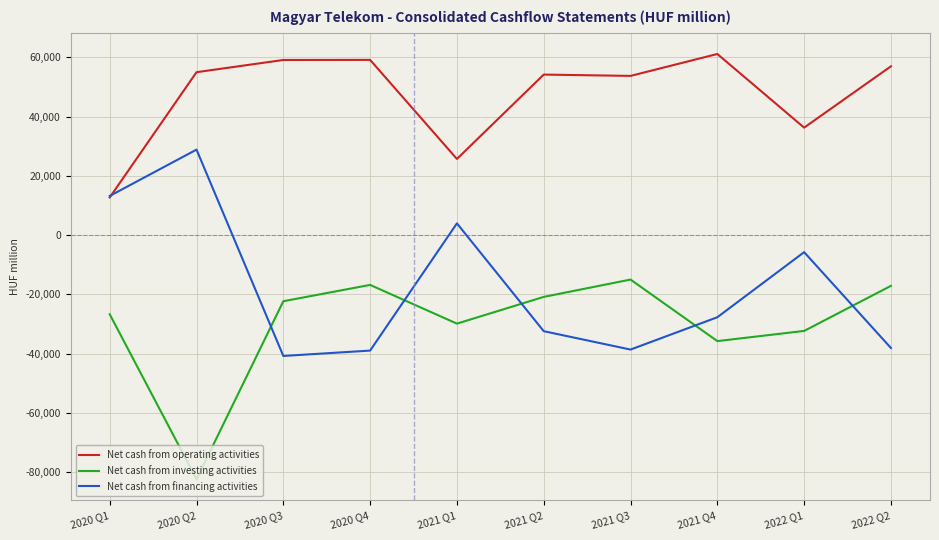

How many distinct data groups are displayed?

3